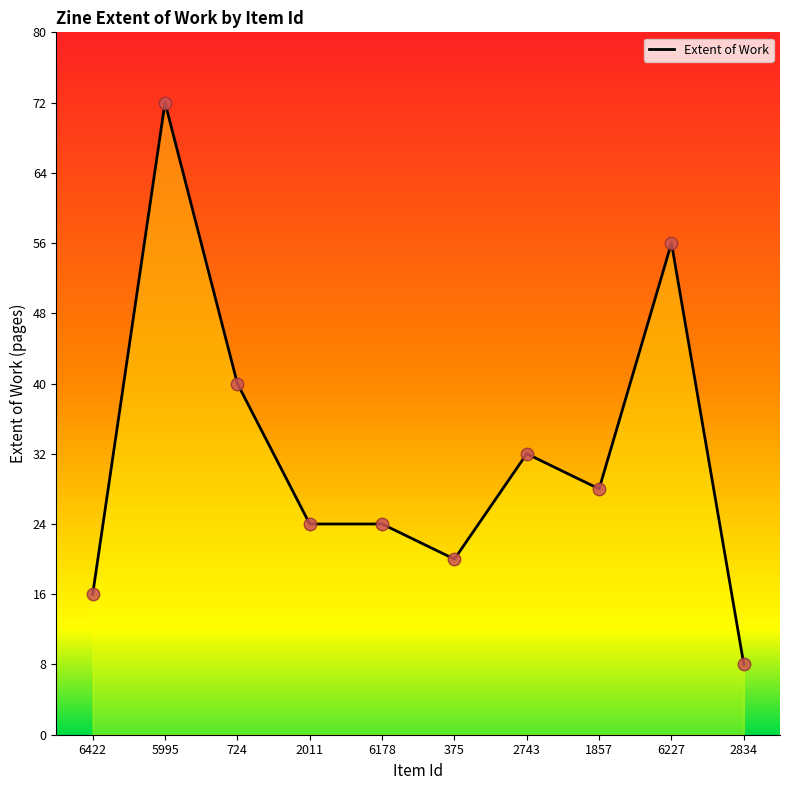

Approximately how many times larger is the value at 724 compared to 6227?

0.7